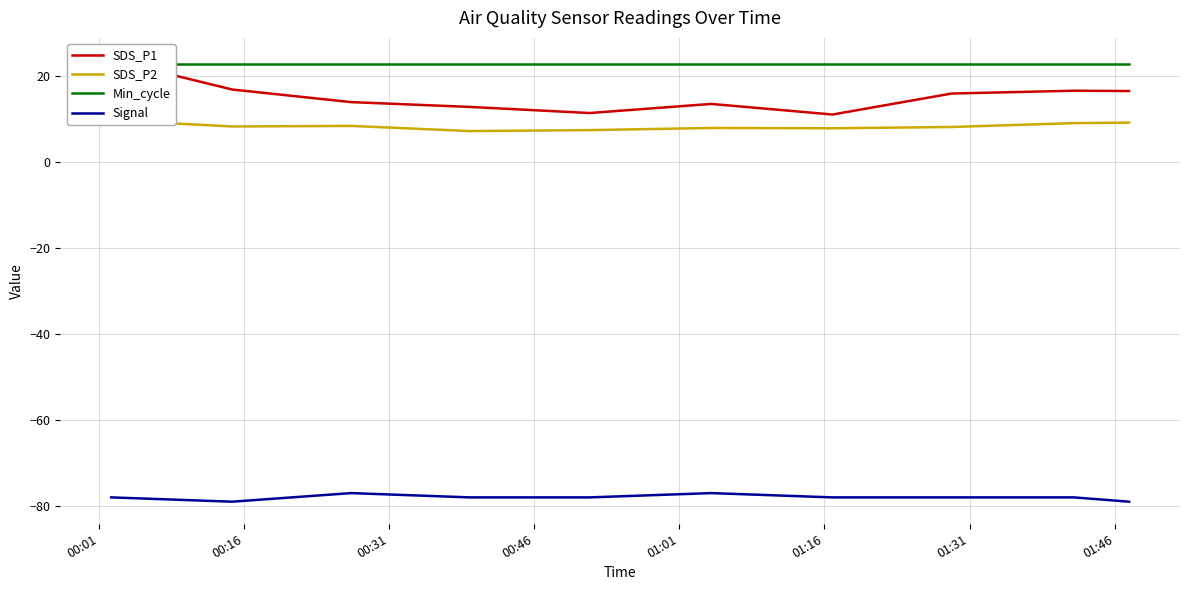

What is the smallest value displayed?

-79.0